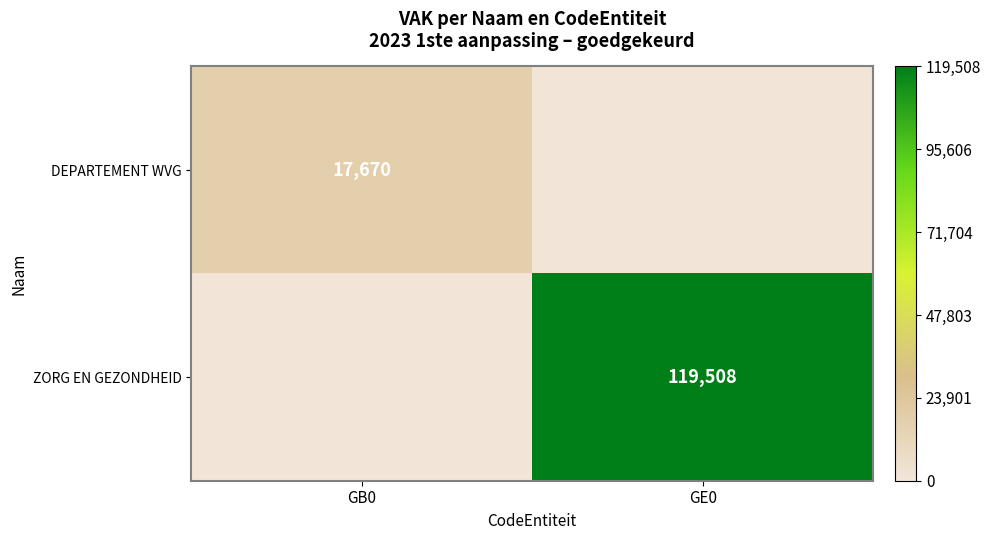

The value of DEPARTEMENT WVG at GB0 is 17670. True or false?

True